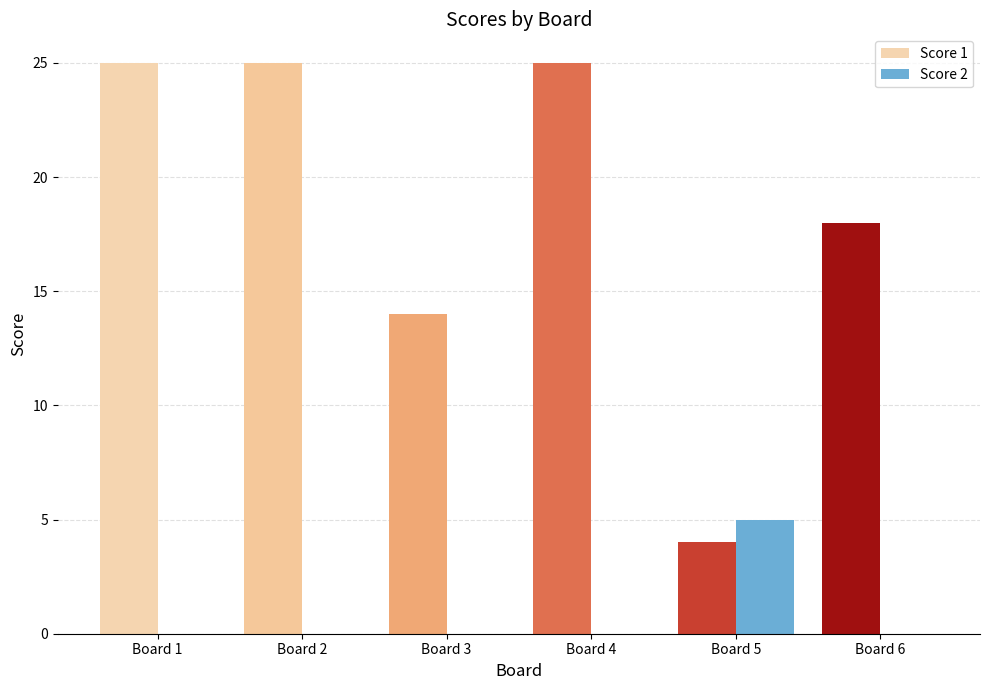

The value of Score 2 at Board 1 is -2. True or false?

False